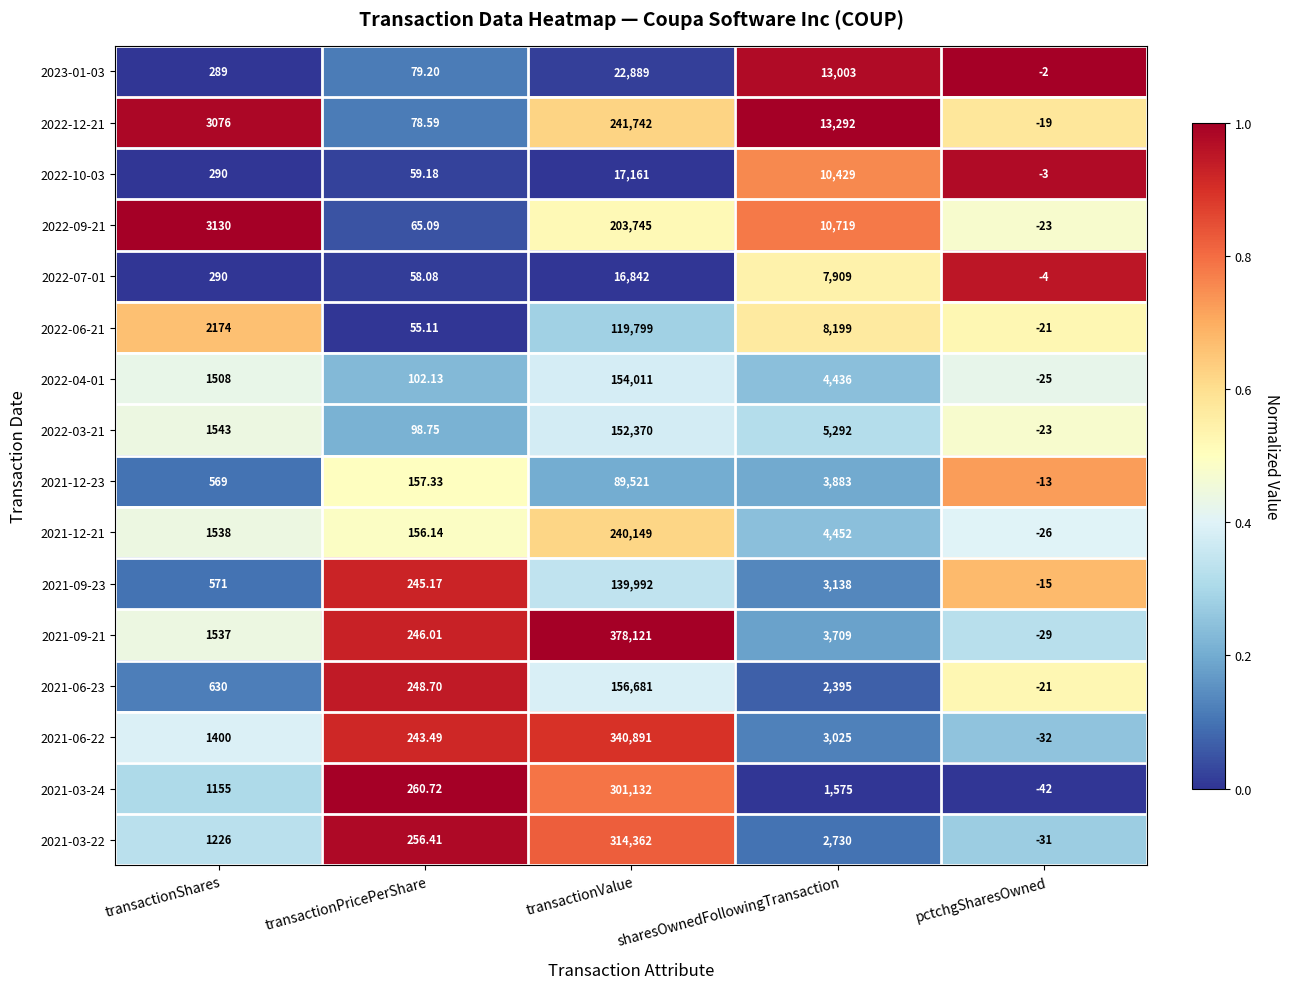

Rank the categories by 2022-10-03 value from highest to lowest.

transactionValue, sharesOwnedFollowingTransaction, transactionShares, transactionPricePerShare, pctchgSharesOwned